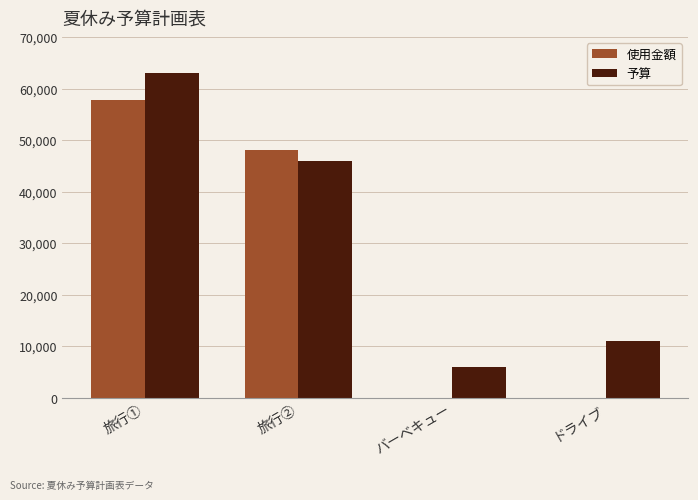

How many categories are shown in the chart?

4